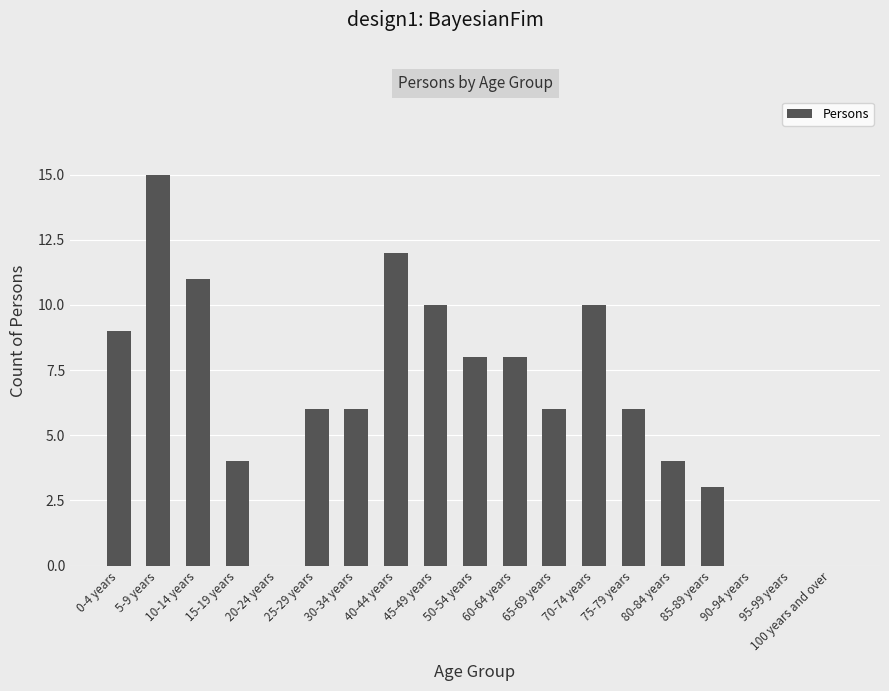

What is the change in value from 20-24 years to 45-49 years?

+10